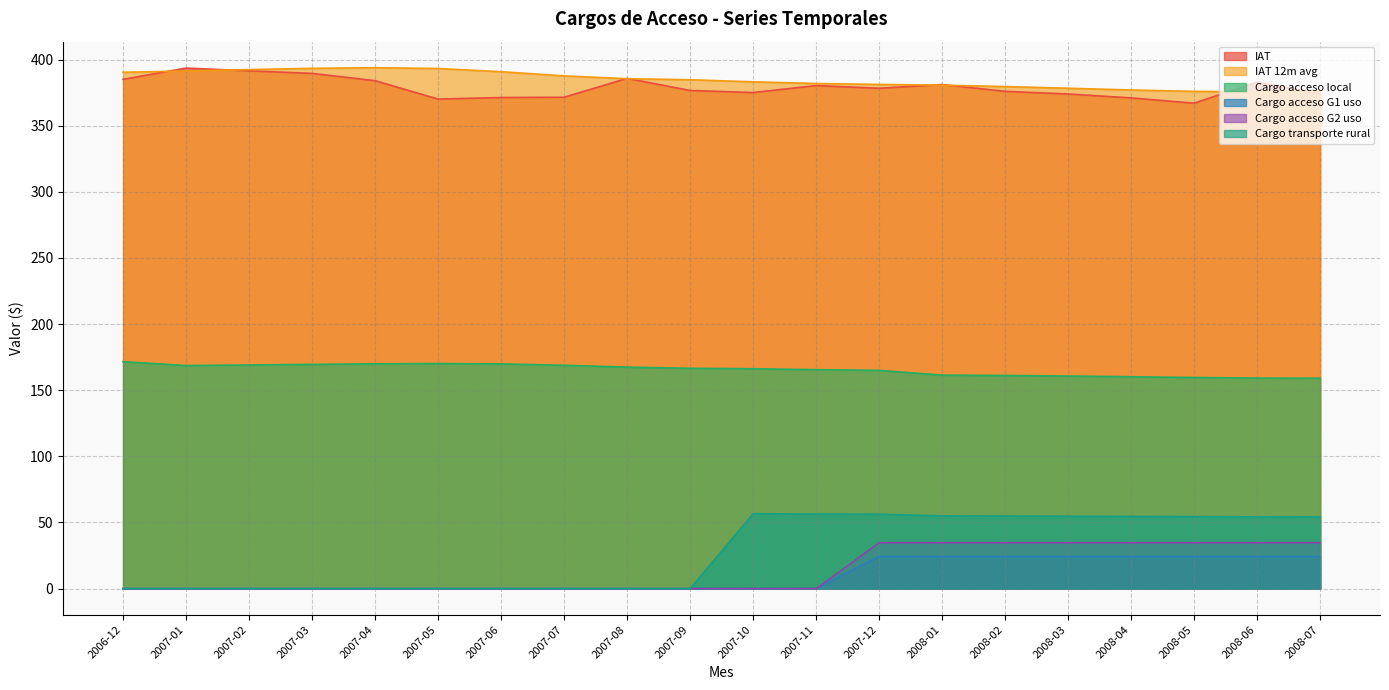

Does the chart display data point markers on the line(s)?

No